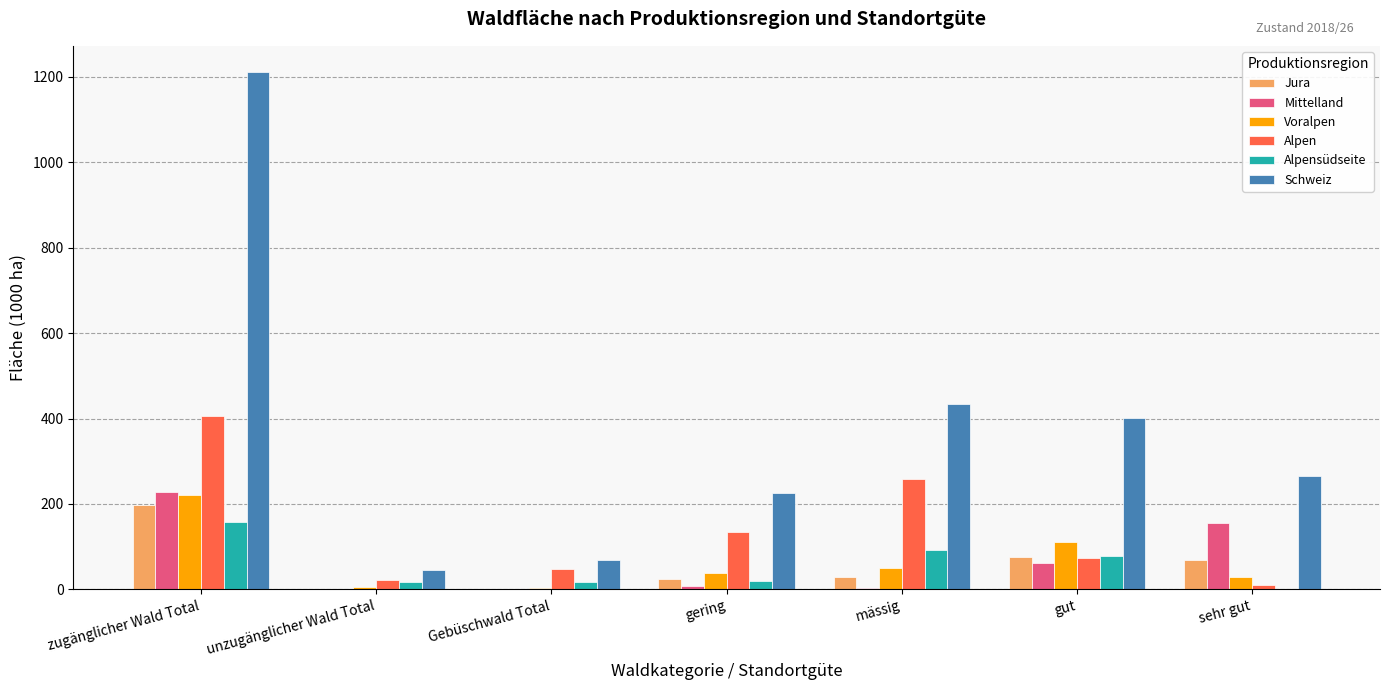

What is the sum of all Alpen values?

950.7